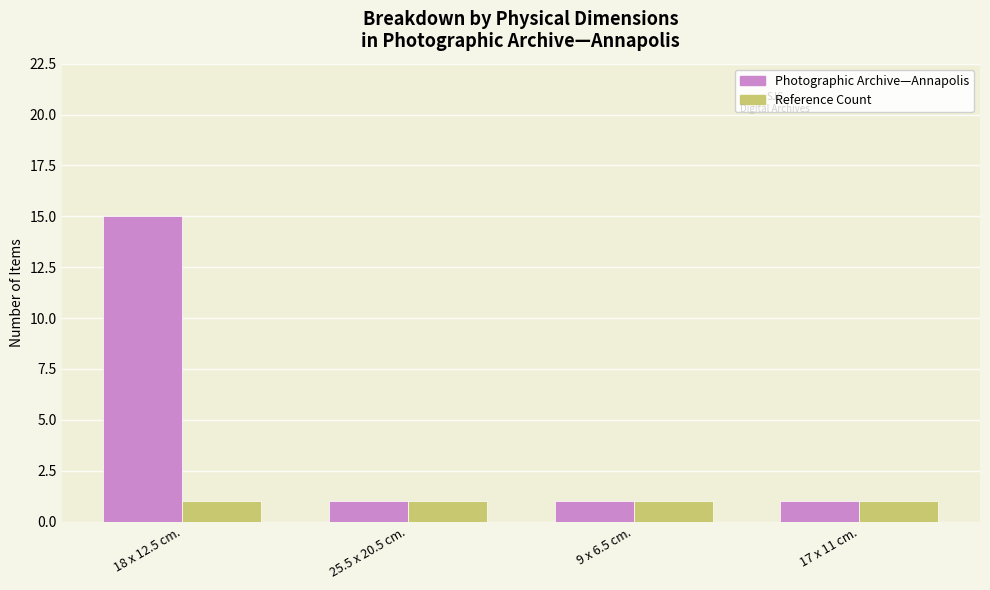

Reading left to right, list all the values displayed in this chart.

Photographic Archive—Annapolis: 18 x 12.5 cm.=15	25.5 x 20.5 cm.=1	9 x 6.5 cm.=1	17 x 11 cm.=1
Reference Count: 18 x 12.5 cm.=1	25.5 x 20.5 cm.=1	9 x 6.5 cm.=1	17 x 11 cm.=1